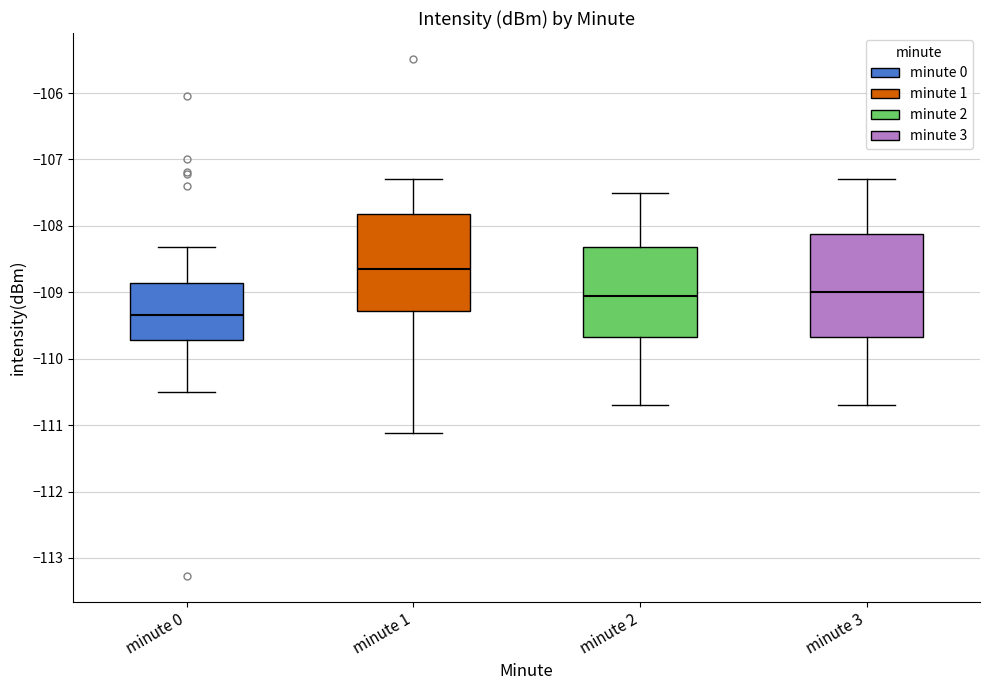

Reading left to right, transcribe this box plot: for each box, give where its median line is, the range the box spans, and where its two whiskers end, as read against the y-axis. The values are not printed on the chart, so give them approximately, as read against the axis.

minute 0: median -109.3, box -109.7 to -108.9, whiskers -110.5 to -108.3
minute 1: median -108.6, box -109.3 to -107.8, whiskers -111.1 to -107.3
minute 2: median -109.0, box -109.7 to -108.3, whiskers -110.7 to -107.5
minute 3: median -109.0, box -109.7 to -108.1, whiskers -110.7 to -107.3